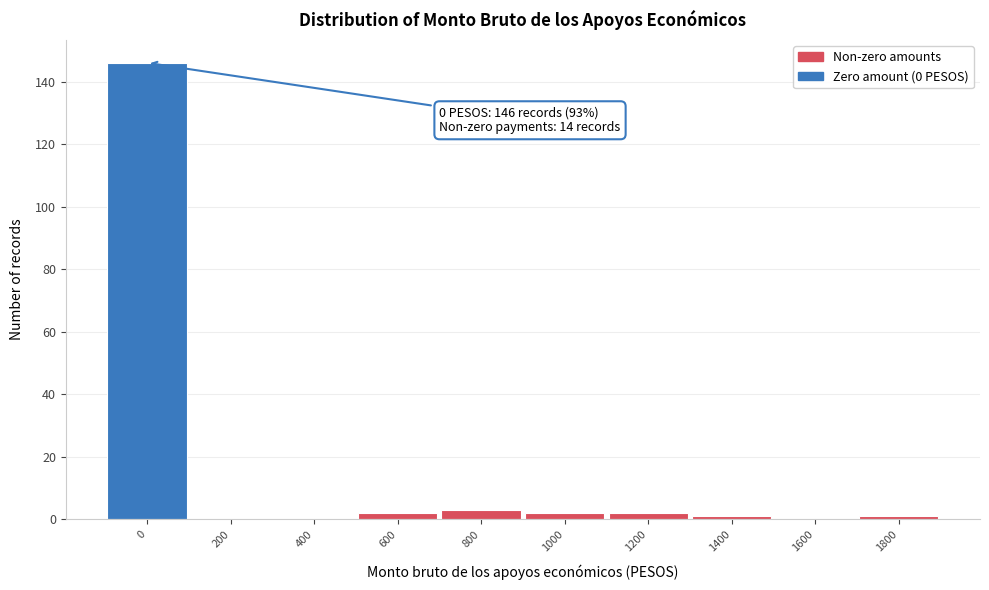

Reading left to right, extract all data points from this chart.

0=146	200=0	400=0	600=2	800=3	1000=2	1200=2	1400=1	1600=0	1800=1